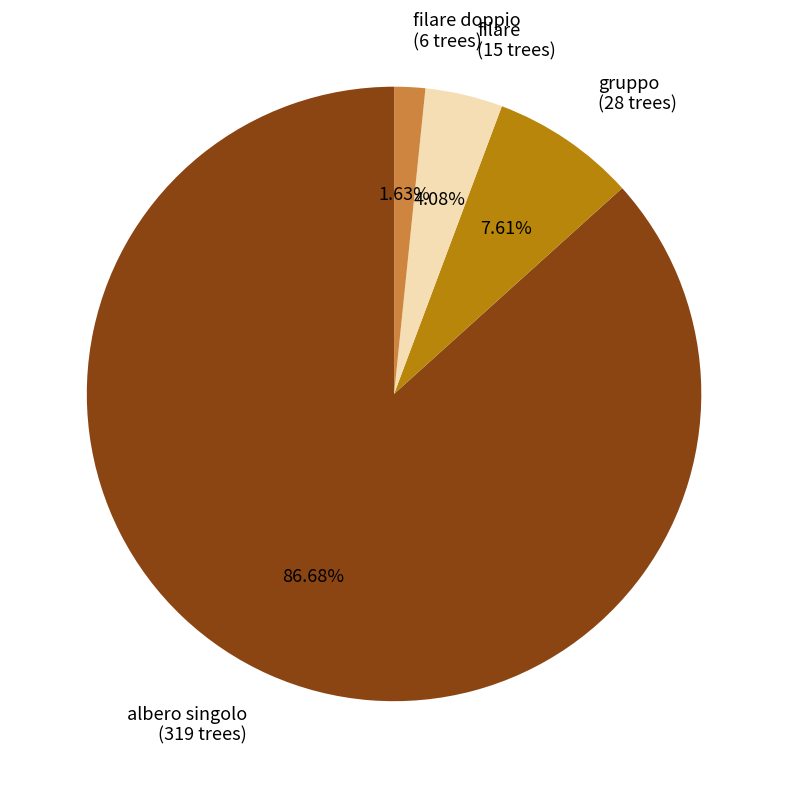

Rank the categories by value from highest to lowest.

albero singolo, gruppo, filare, filare doppio